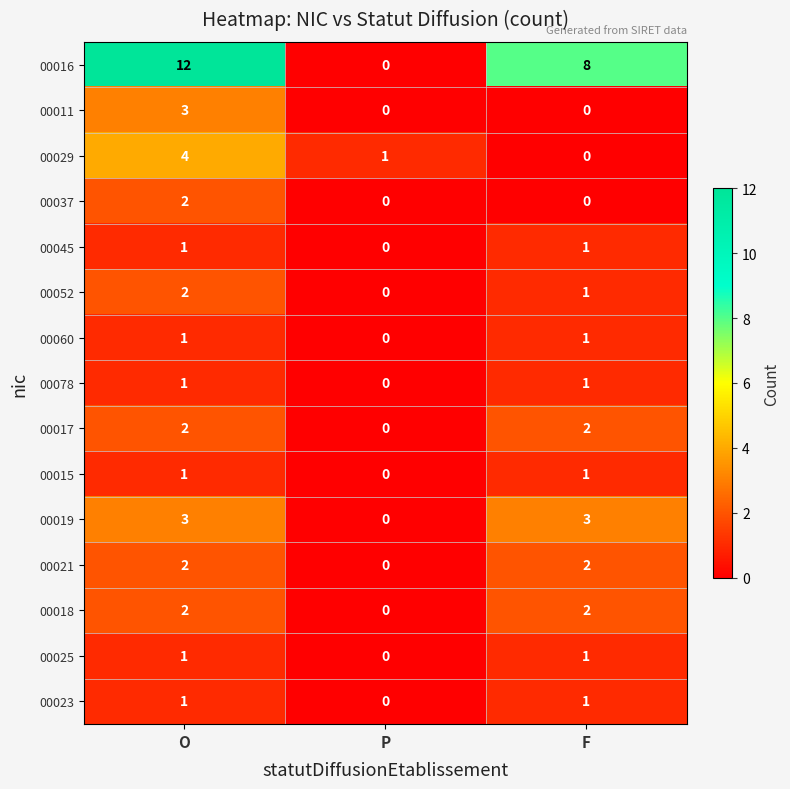

Which series has the largest range (max minus min)?

00016